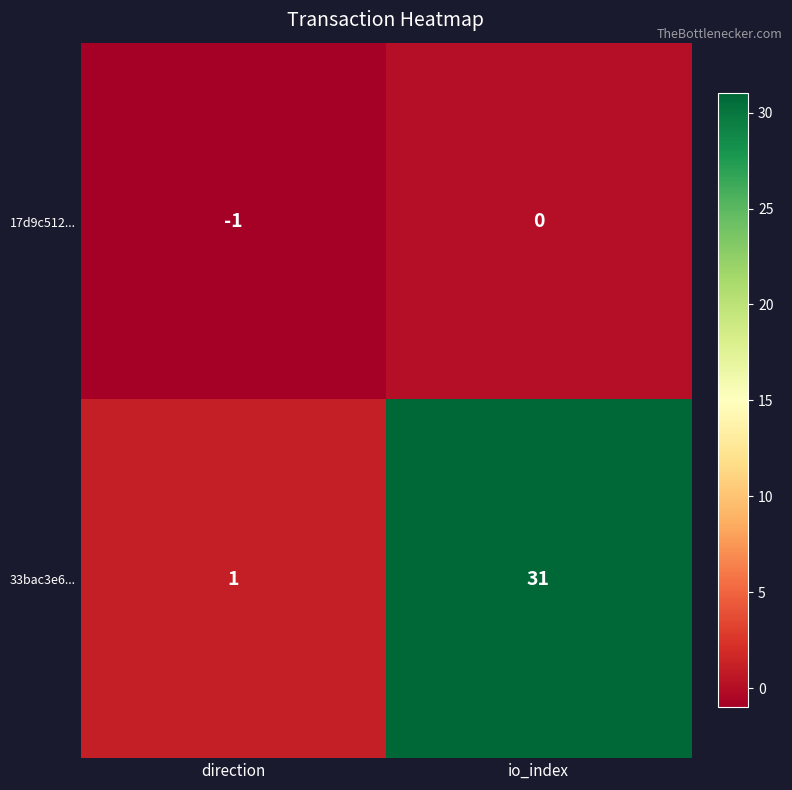

Count the number of data series in this chart.

2